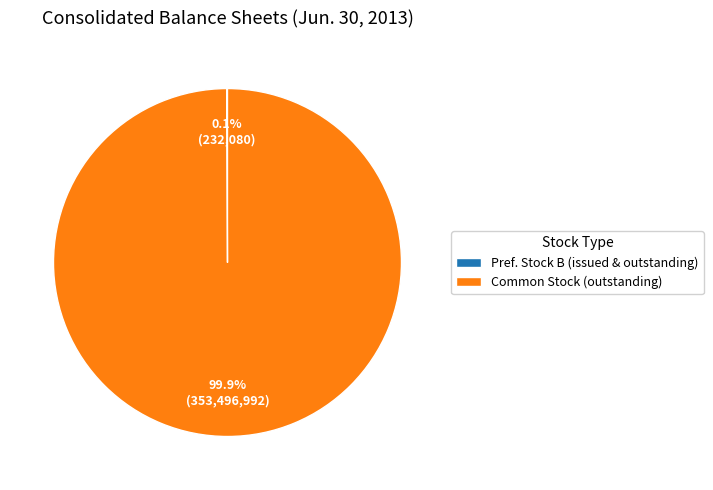

Which slice is the largest?

Common Stock (outstanding)